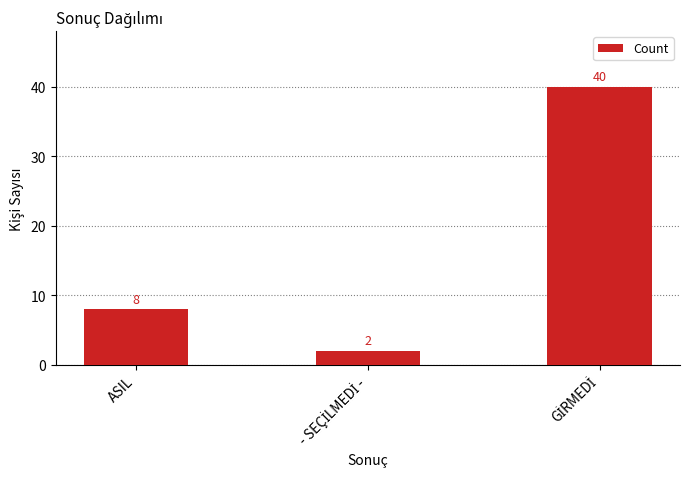

What is the approximate value at ASIL, to the nearest 10?

10